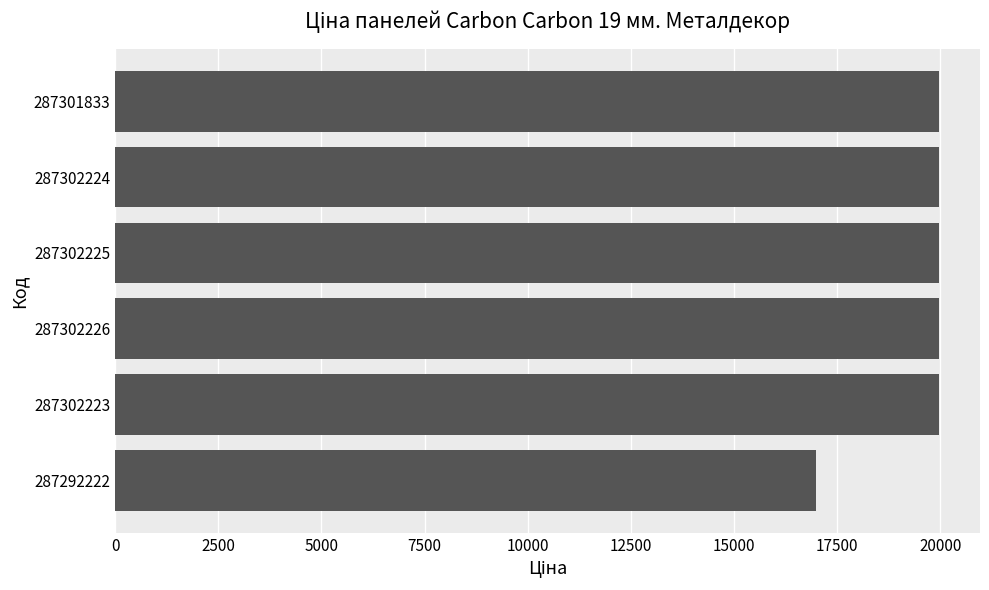

True or false: the data shows 19964.2 at 287302225.

True